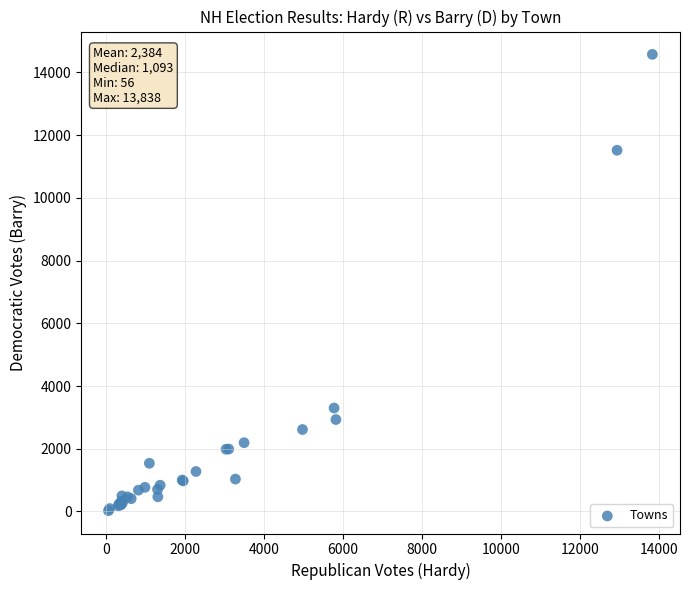

What Y value in the scatter plot is closest to 7299?

3298